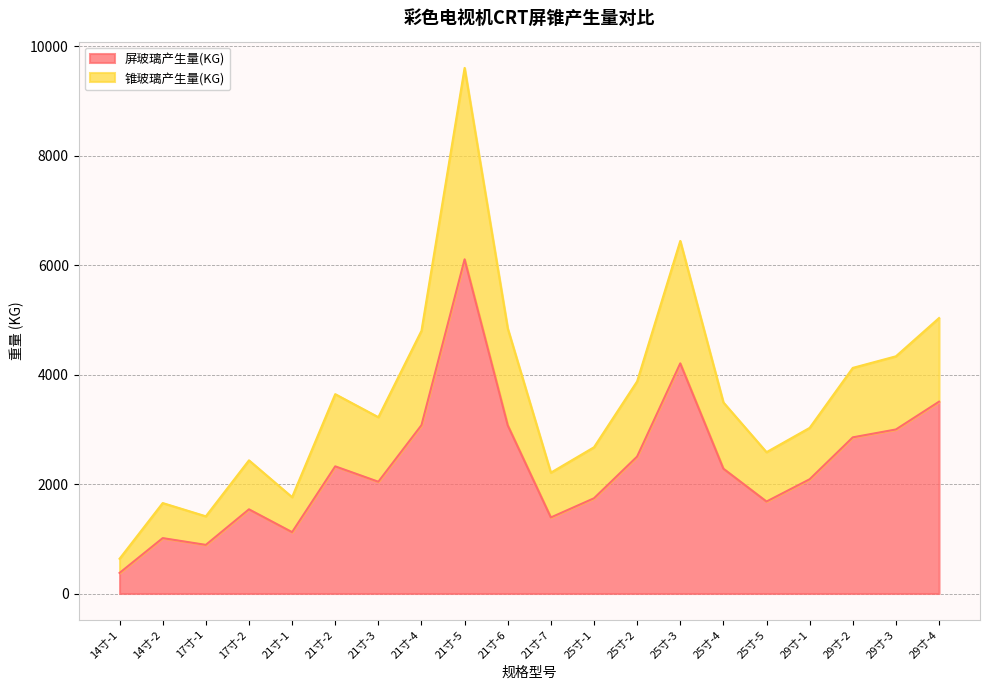

What is the approximate value of 屏玻璃产生量(KG) at 21寸-4?

3075.5